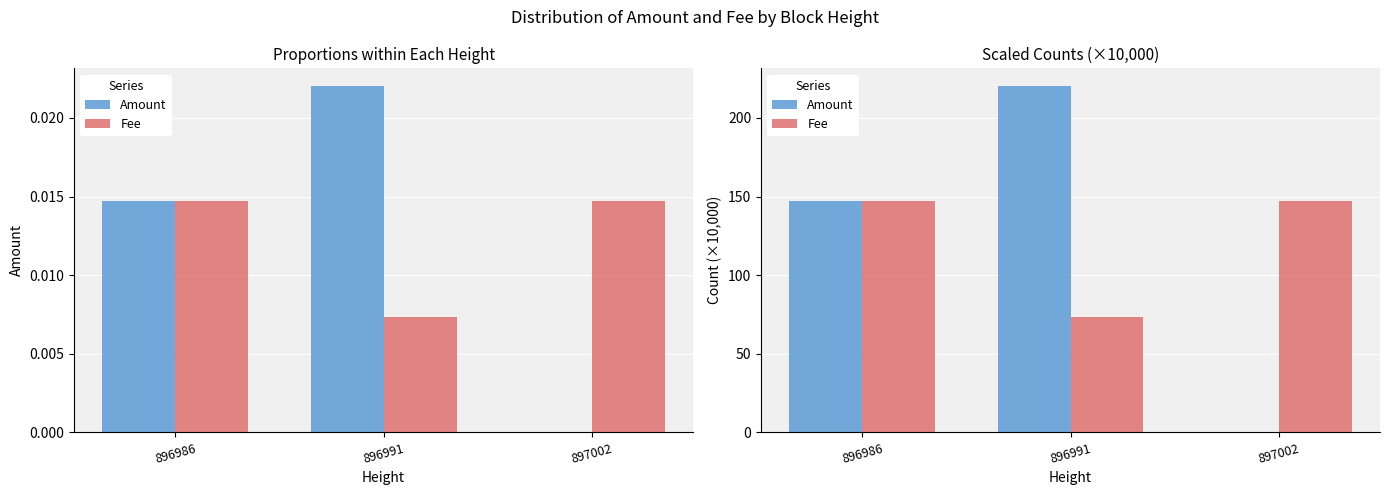

Reading right to left, what are all the values shown in this chart?

Amount: 0.0	220.5	147.0
Fee: 147.0	73.5	147.0